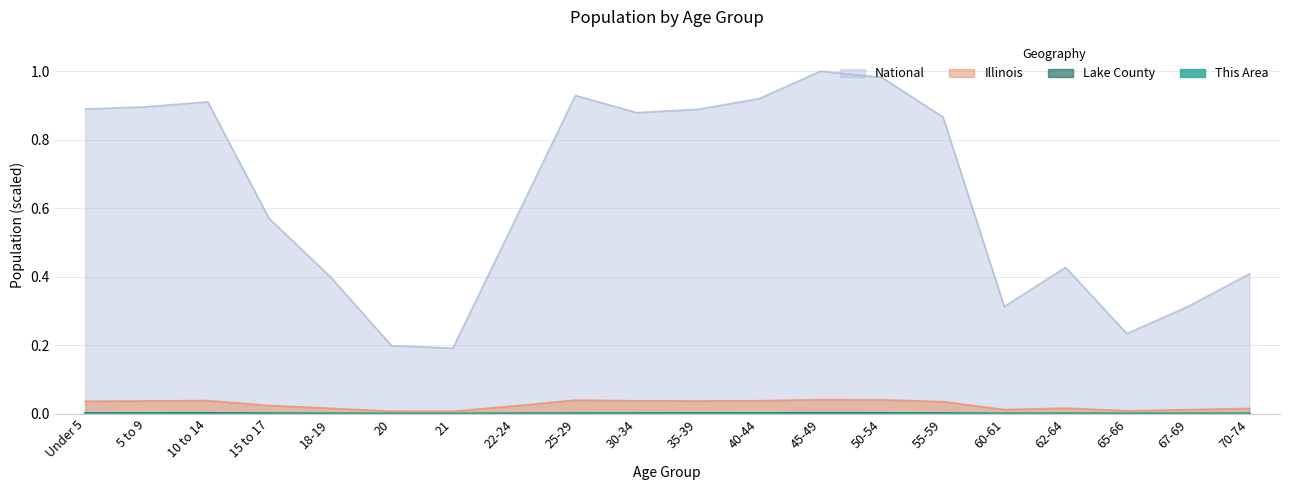

True or false: Lake County and This Area intersect in this chart.

False